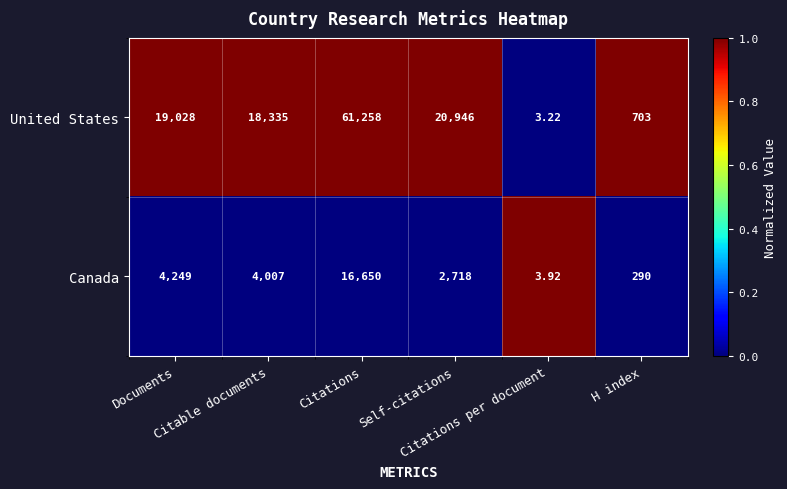

What is the difference between the highest and lowest values at Citations?

44608.0